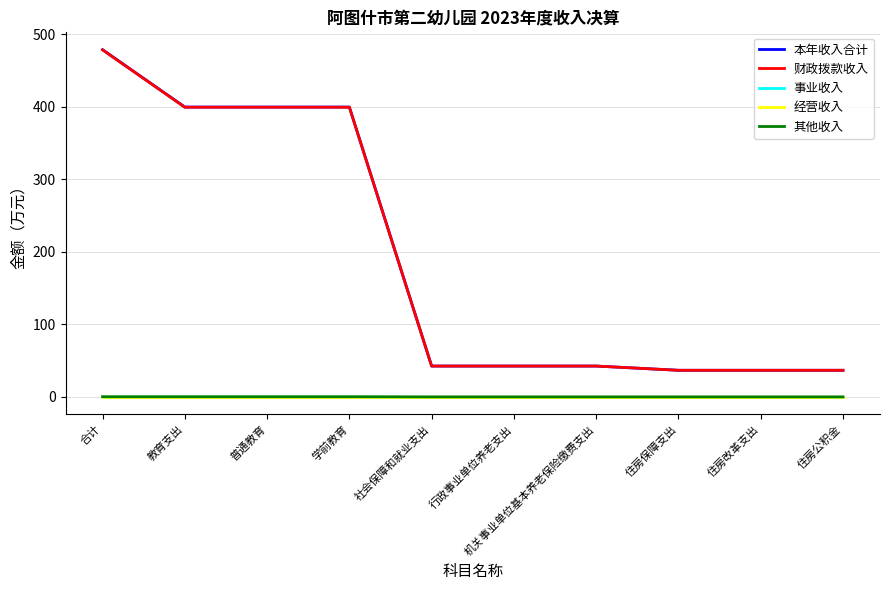

At which label is 其他收入 closest to 0?

社会保障和就业支出